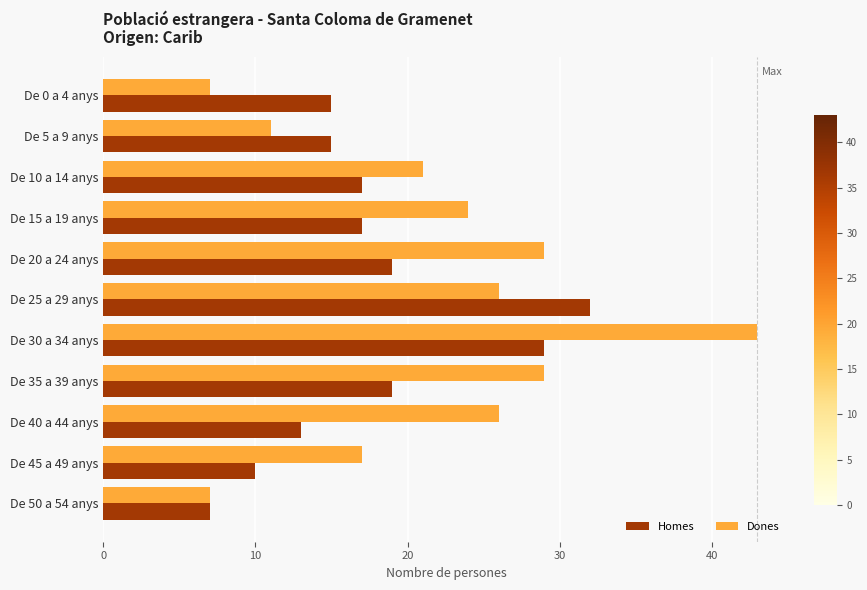

Which series has the widest spread of values?

Dones